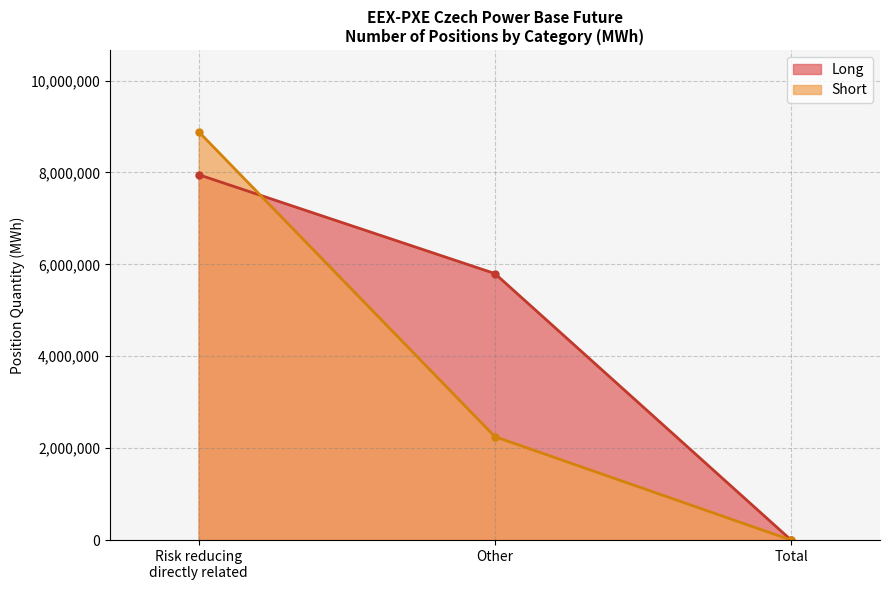

How many distinct data groups are displayed?

2